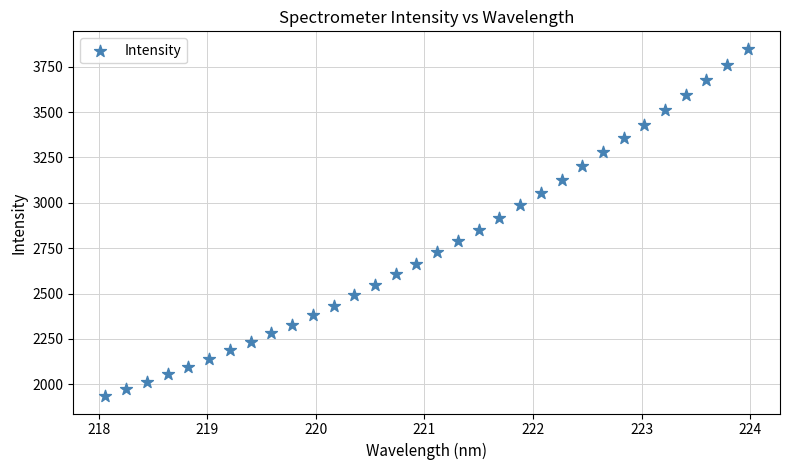

What is the range of Y values (max minus min)?

1915.6